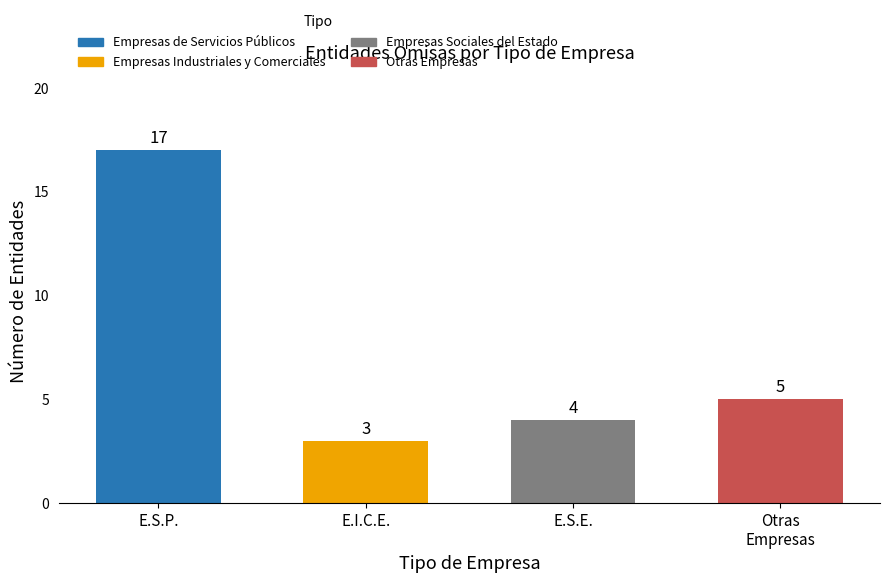

What is the difference between the values at Empresas de Servicios Públicos and Empresas Industriales y Comerciales?

14